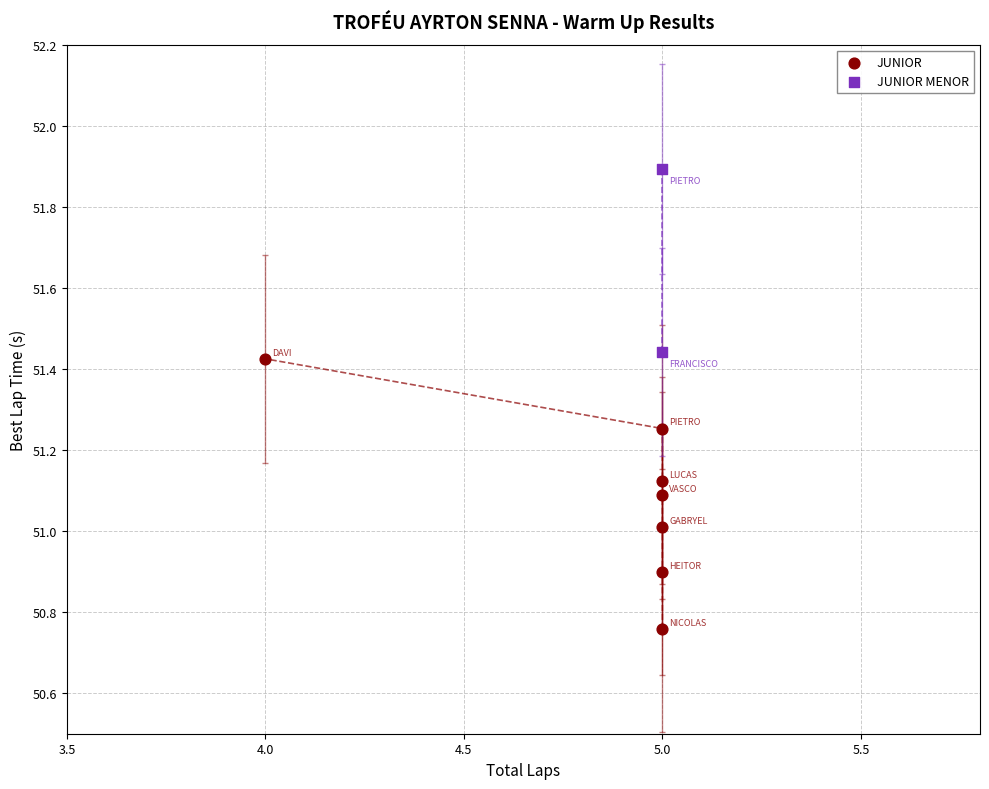

What are all the series names shown in the legend?

JUNIOR, JUNIOR MENOR